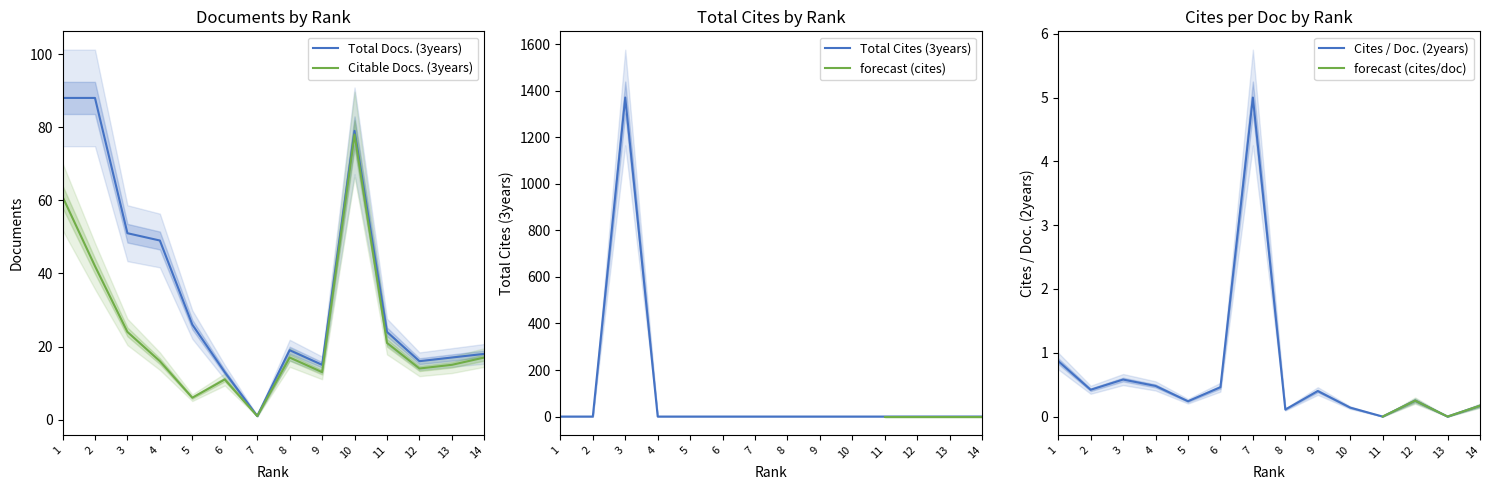

What is the greatest value displayed?

1371.0